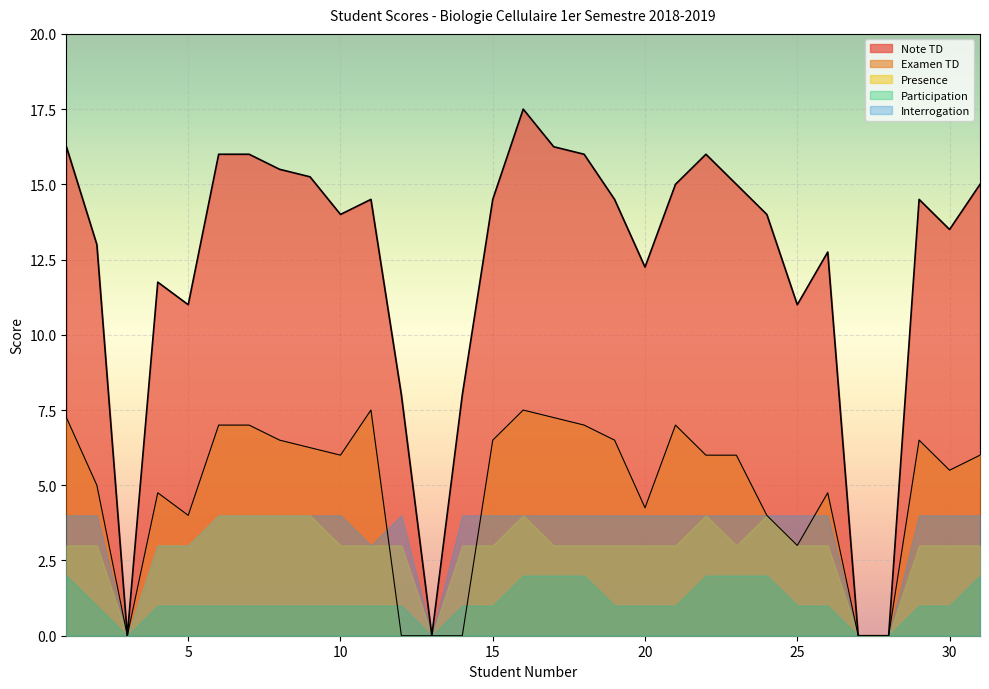

What is the value of the Participation point at the 4th from the left?

1.0